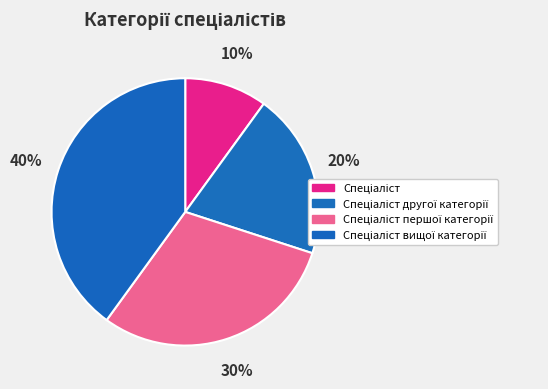

The Спеціаліст першої категорії slice represents 38% of the pie. True or false?

False